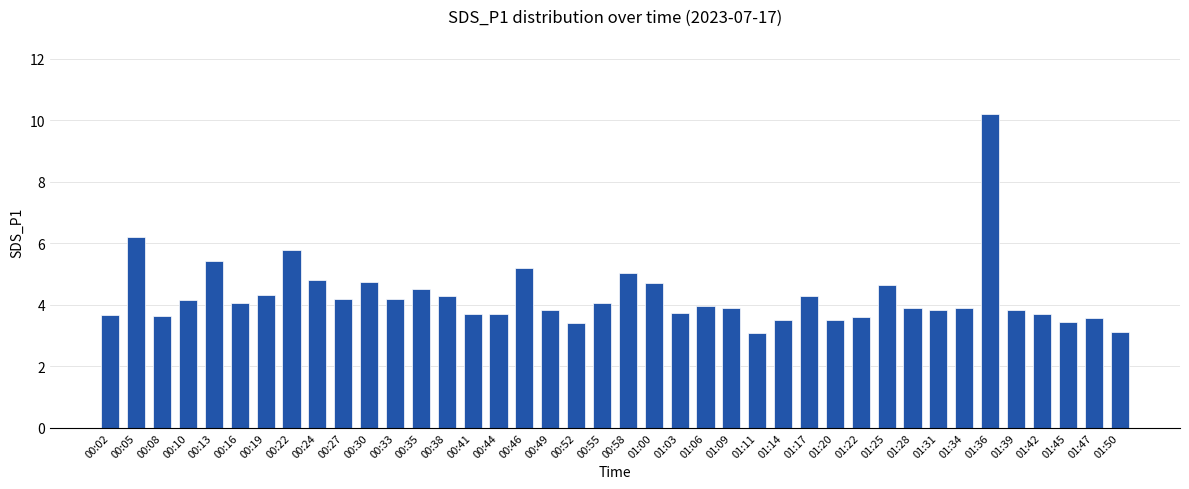

What position from the right is 01:20?

12